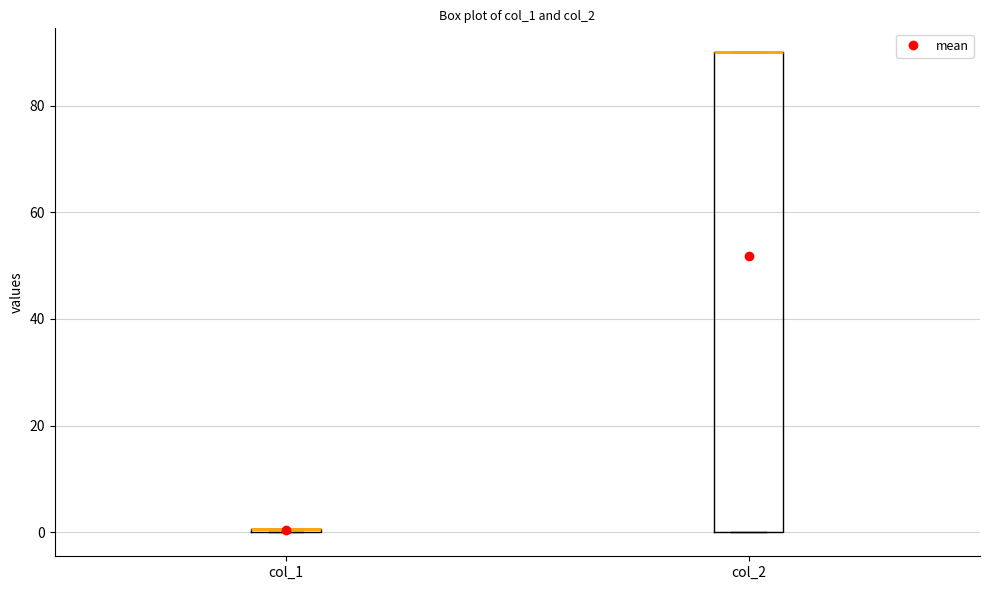

Comparing the boxes themselves (not the whiskers), which one is the tallest?

col_2